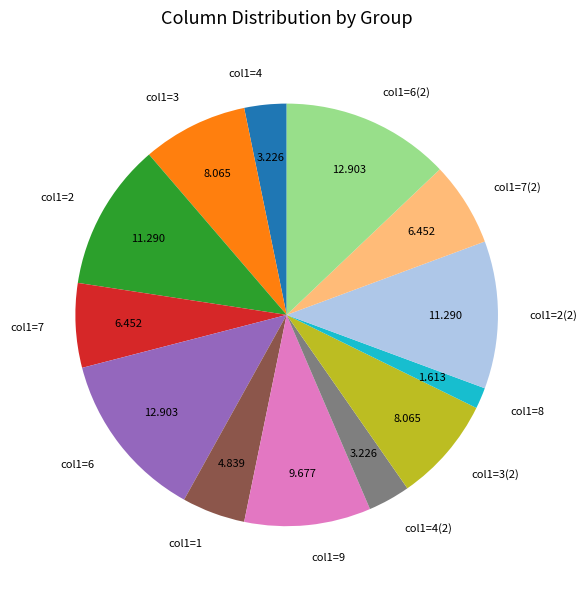

Does any single category account for the majority?

No